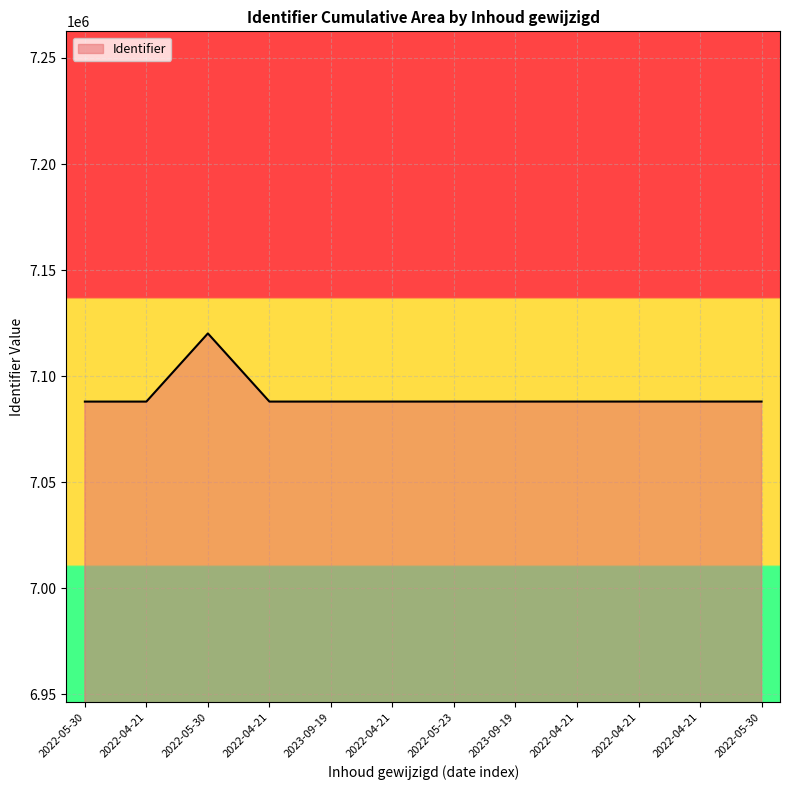

Which has a higher value, 2022-04-21 or 2022-05-30?

2022-05-30